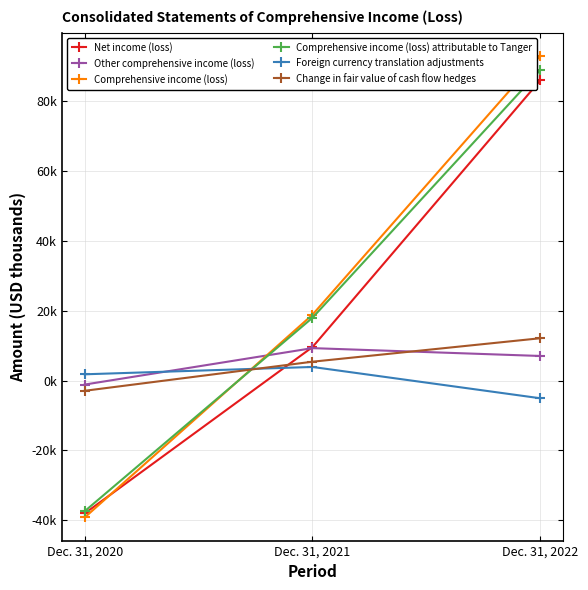

What is the total value across all series at Dec. 31, 2020?

-116847